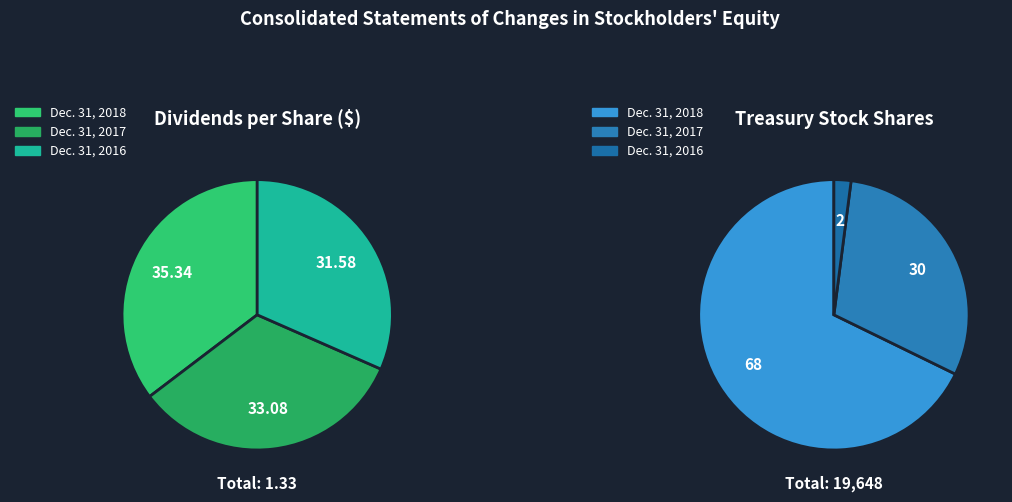

At Dec. 31, 2017, list the series in order from largest to smallest.

Treasury stock shares, Dividends per share